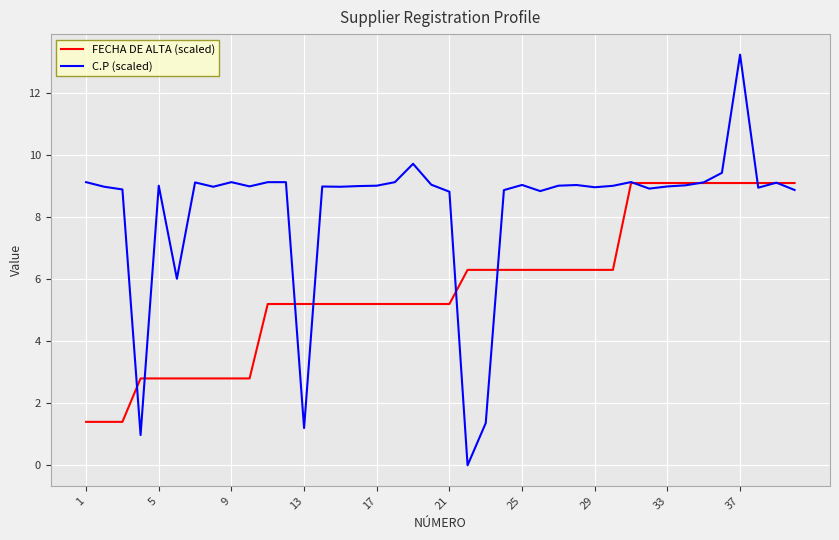

Which series has the largest total across all categories?

C.P (scaled)